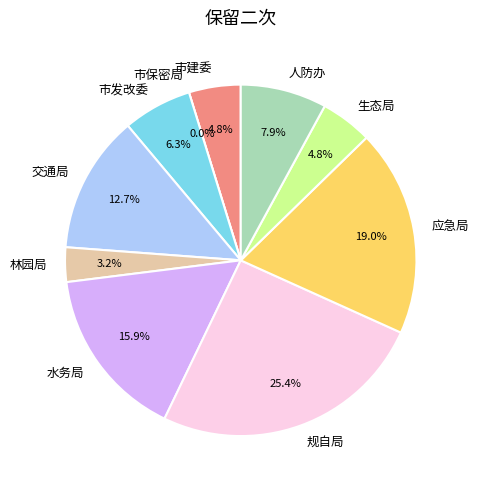

Which category has the biggest portion of the pie?

规自局